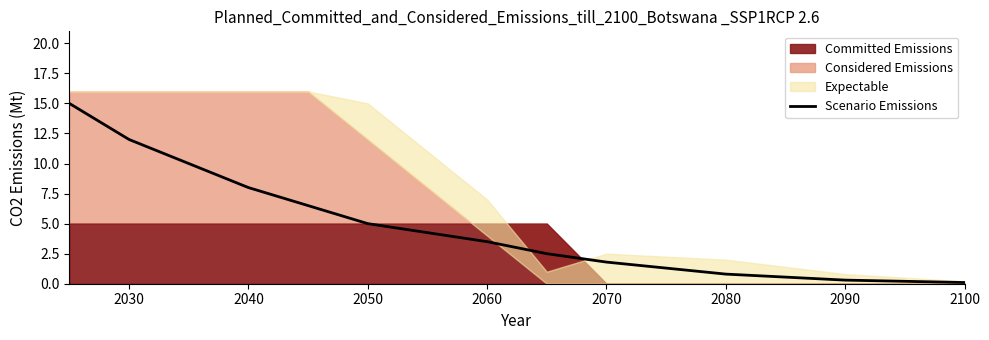

Reading left to right, what are all the values shown in this chart?

15.0	12.0	10.0	8.0	6.5	5.0	3.5	2.5	1.8	0.8	0.3	0.1